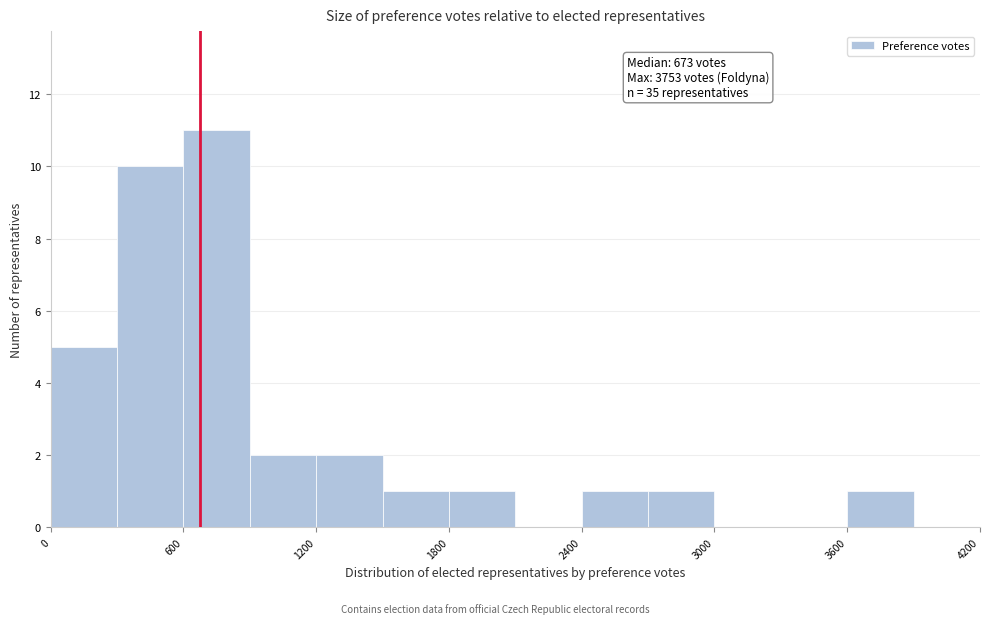

Around what value on the x-axis is the tallest bar? Give the approximate position of its centre, as read against the axis.

800